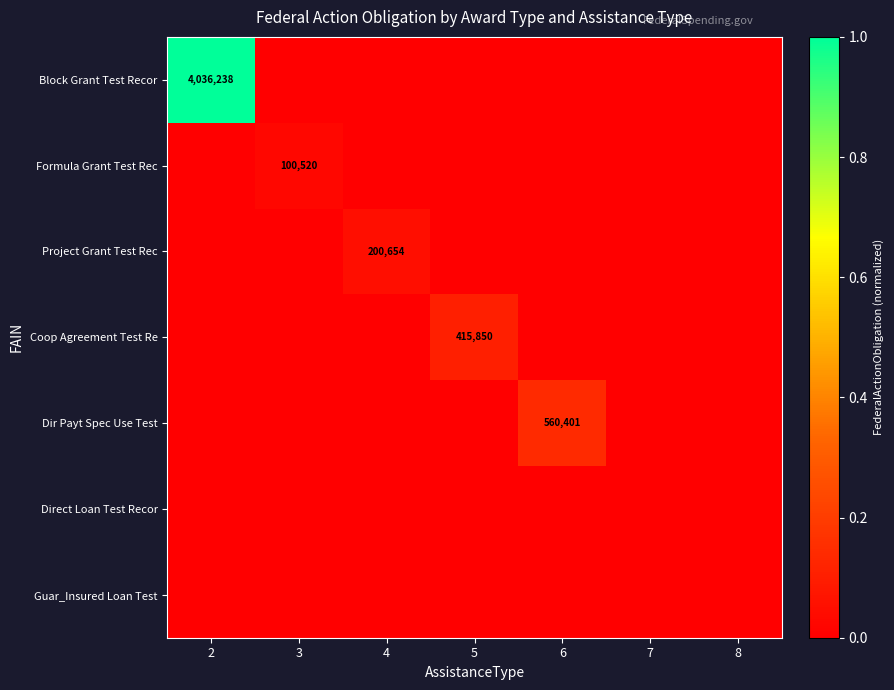

Which category has the lowest value across all series?

3